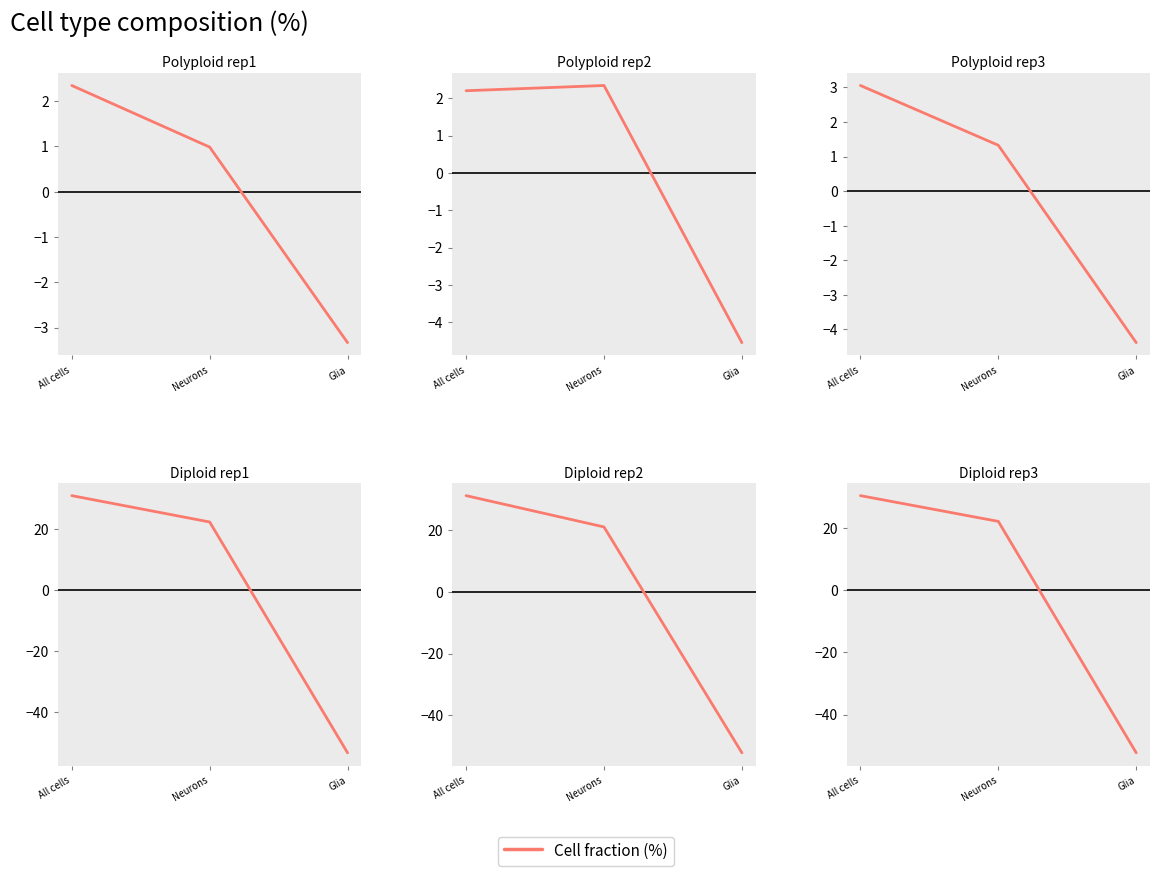

Does the chart have visible grid lines?

No